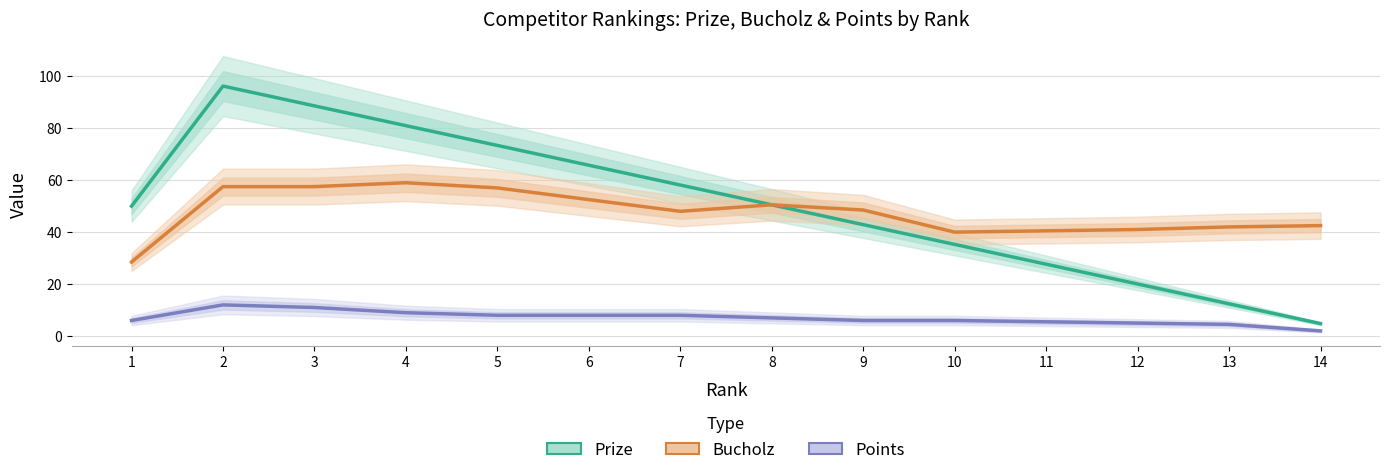

At which category does Bucholz reach its first local peak?

4